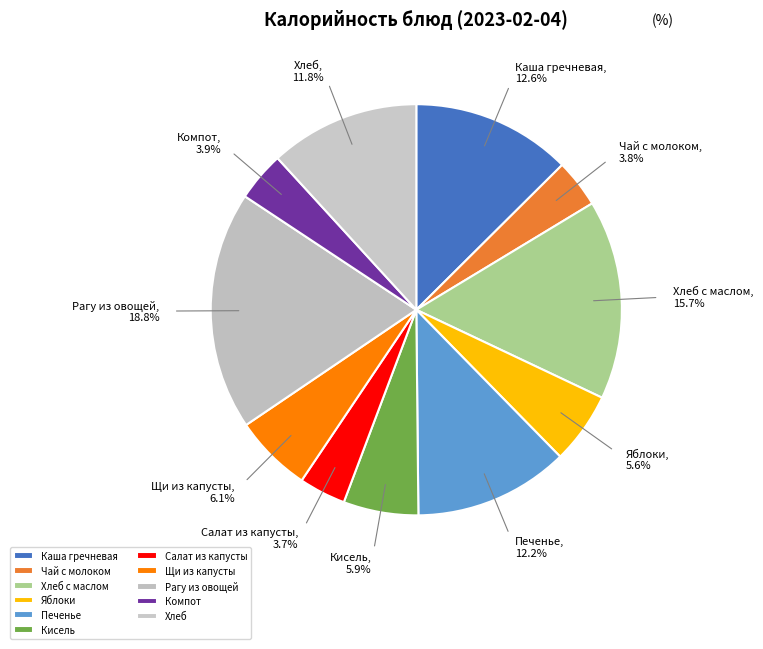

Is there any slice that represents more than half of the pie?

No